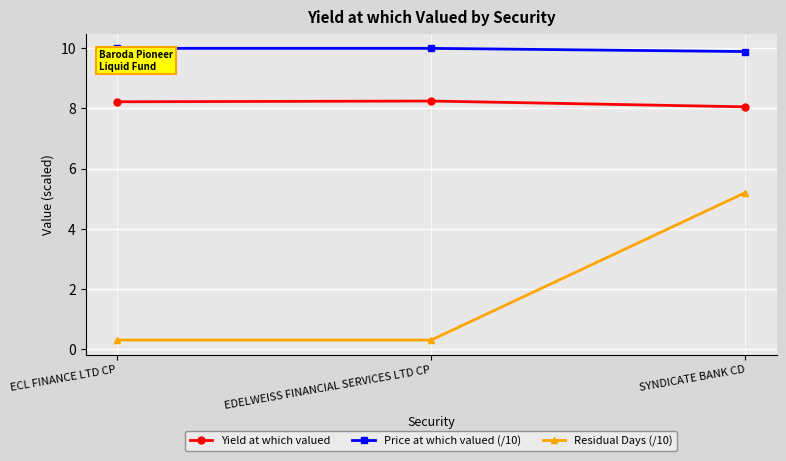

Which series has the largest range (max minus min)?

Residual Days (/10)